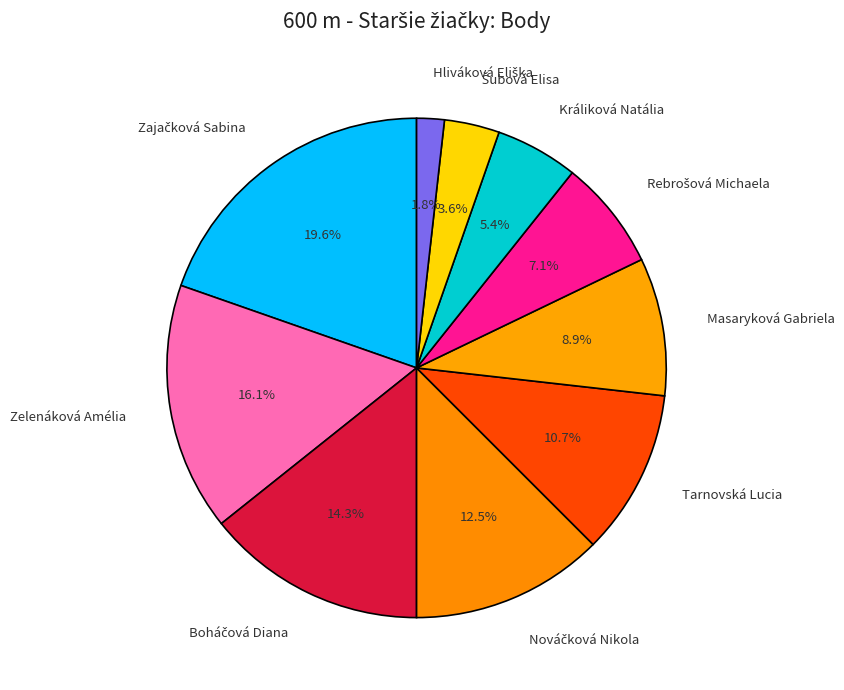

Does any single category account for the majority?

No